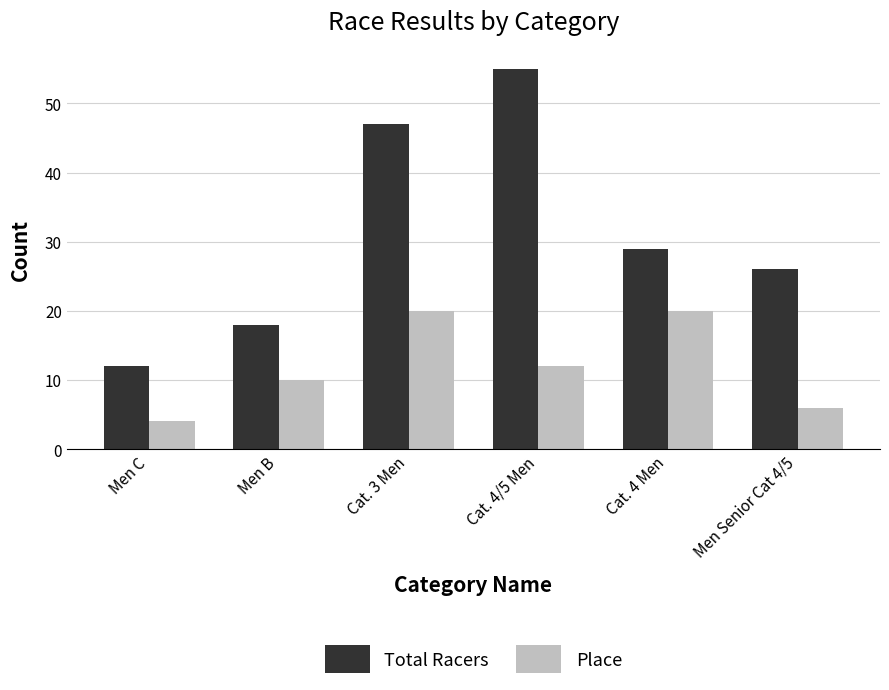

How many groups of bars are there?

6